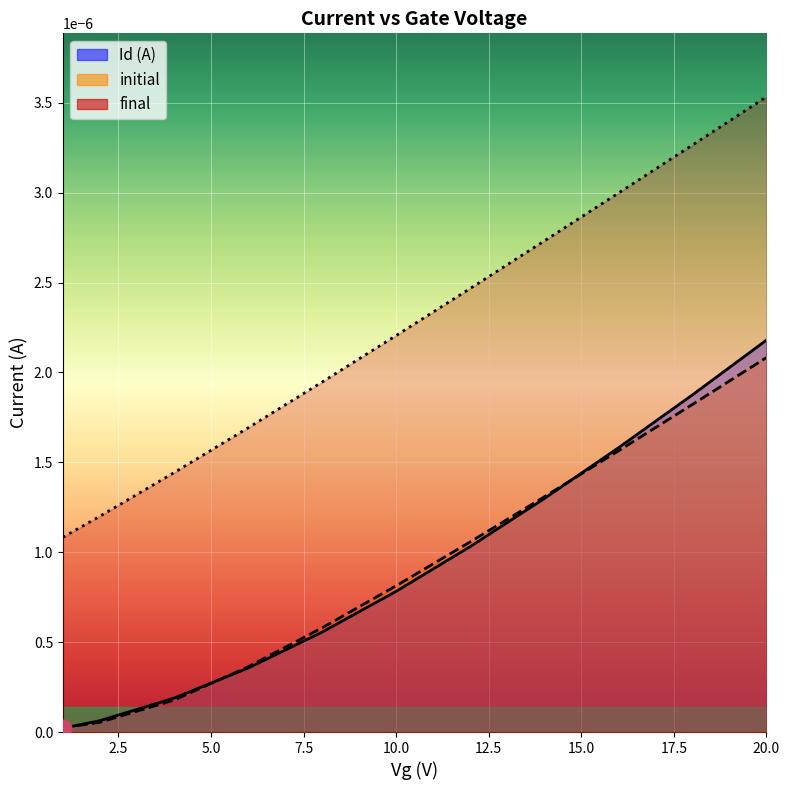

Is it true that initial equals 0.0 at 6?

True